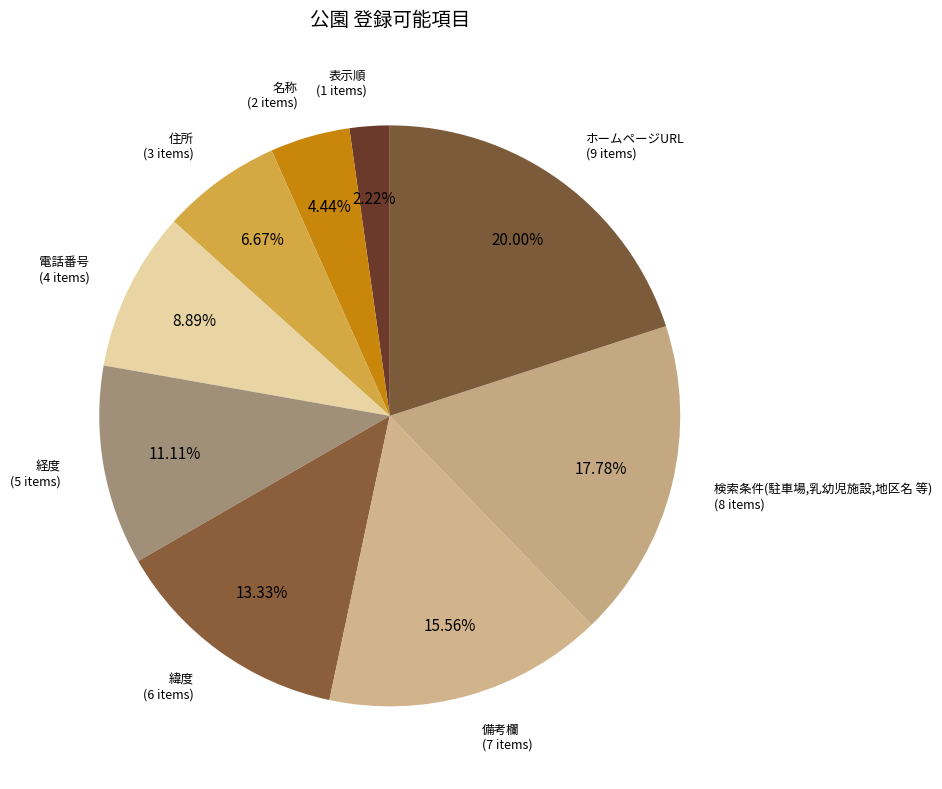

To the nearest percent, what is the average slice percentage?

11%